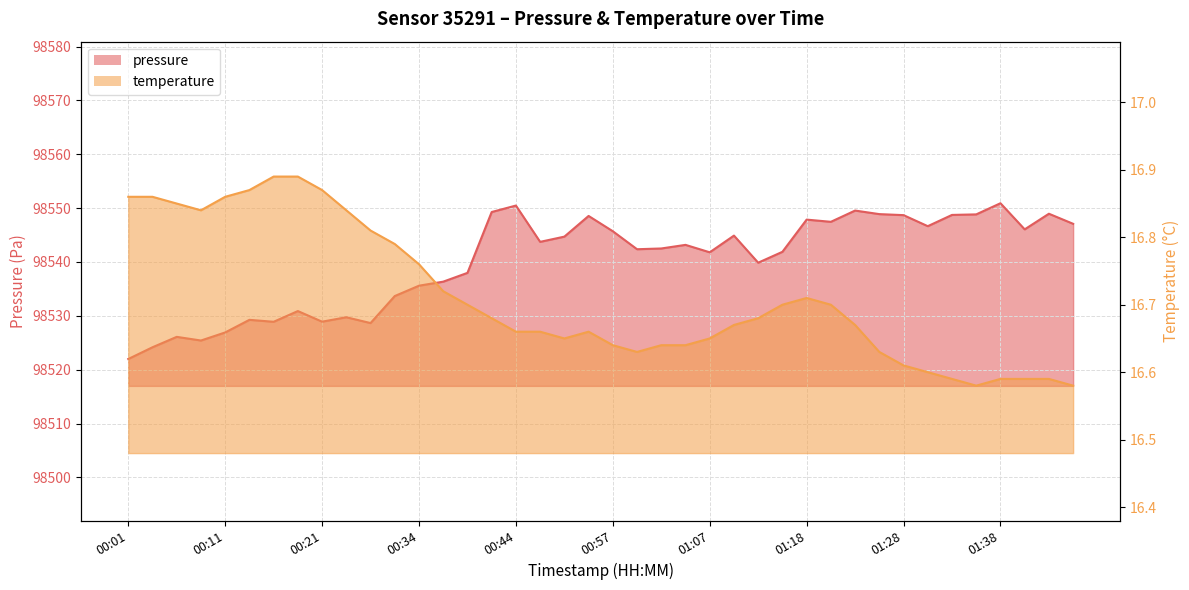

True or false: temperature and pressure intersect in this chart.

False